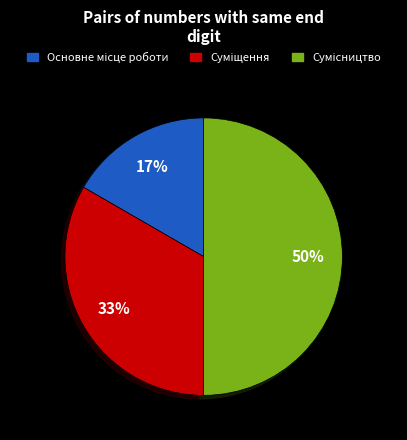

To the nearest percent, what is the average slice percentage?

33%